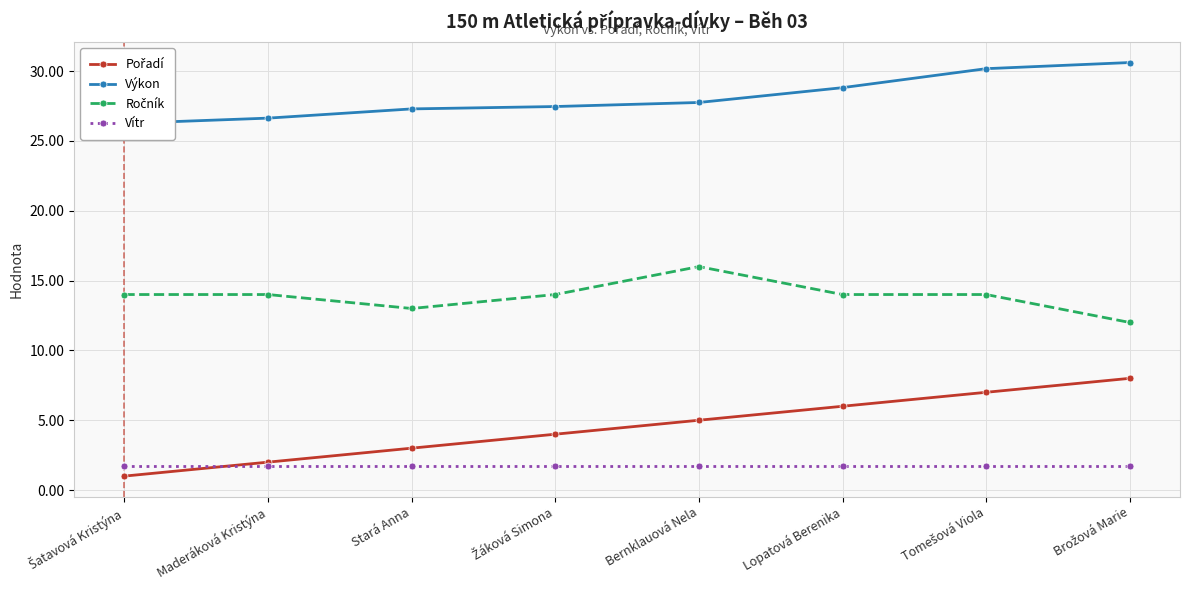

Count the number of data series in this chart.

4